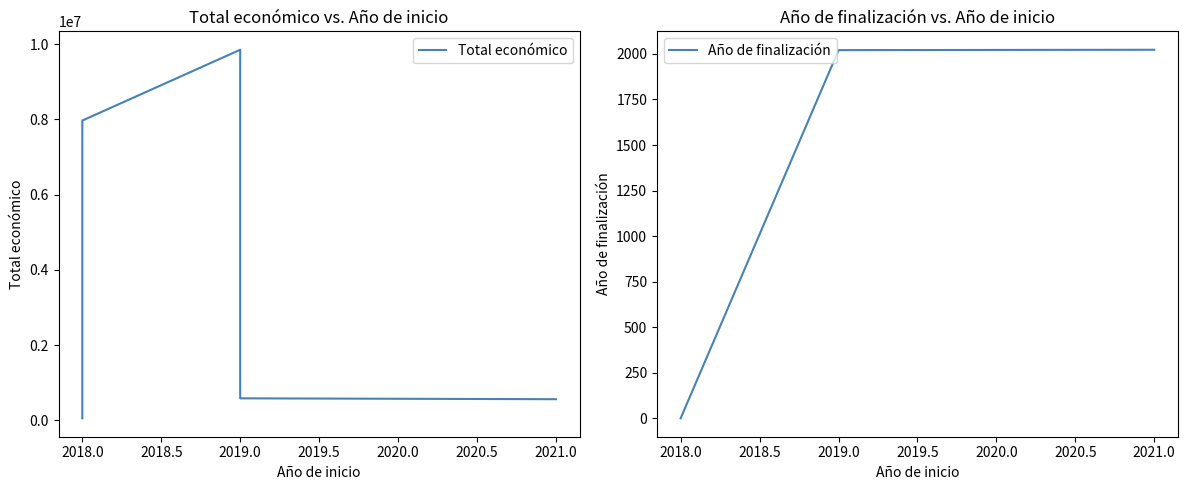

Reading left to right, what are all the values shown in this chart?

Total económico: 57500	7967413	9847932	587734	564758
Año de finalización: 0	0	2020	2021	2023